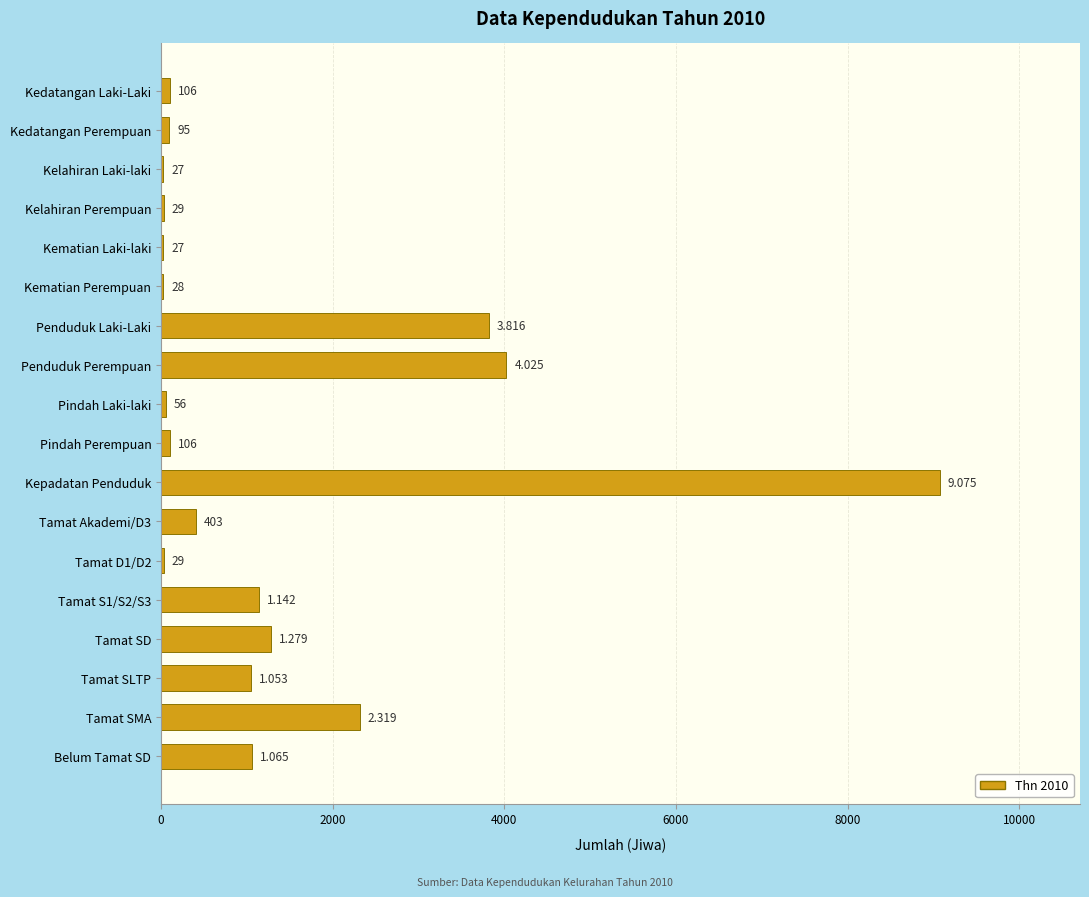

At which category does the chart reach its peak across all series?

Kepadatan Penduduk